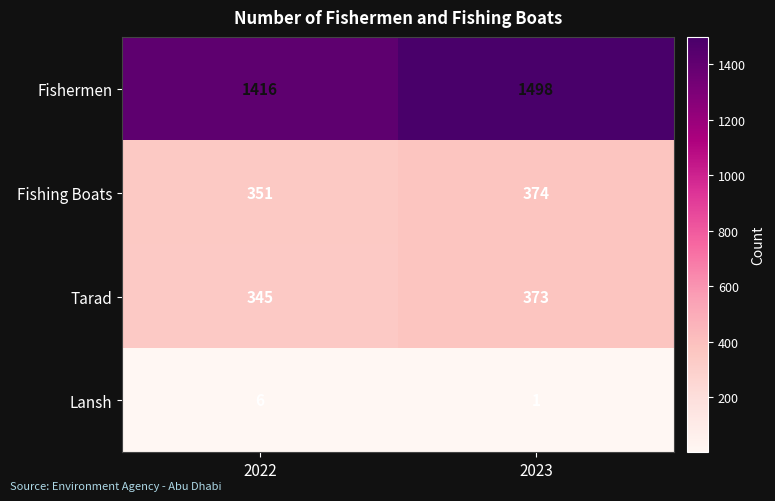

Where is Fishermen nearest to the value 1457?

2022